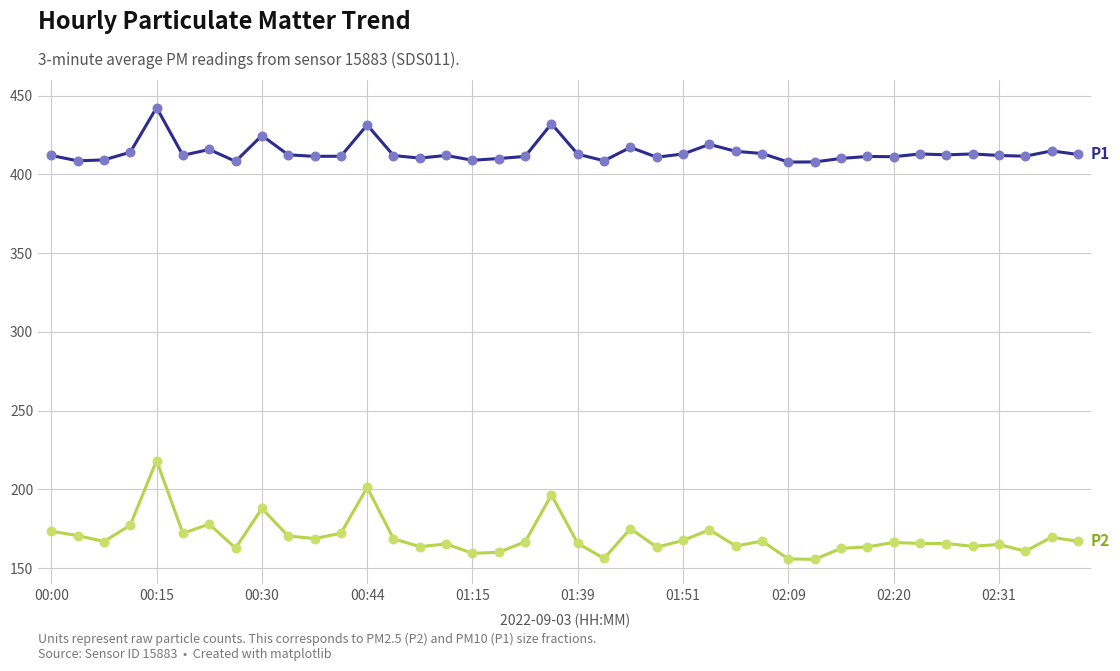

What is the minimum value shown in the chart?

155.7